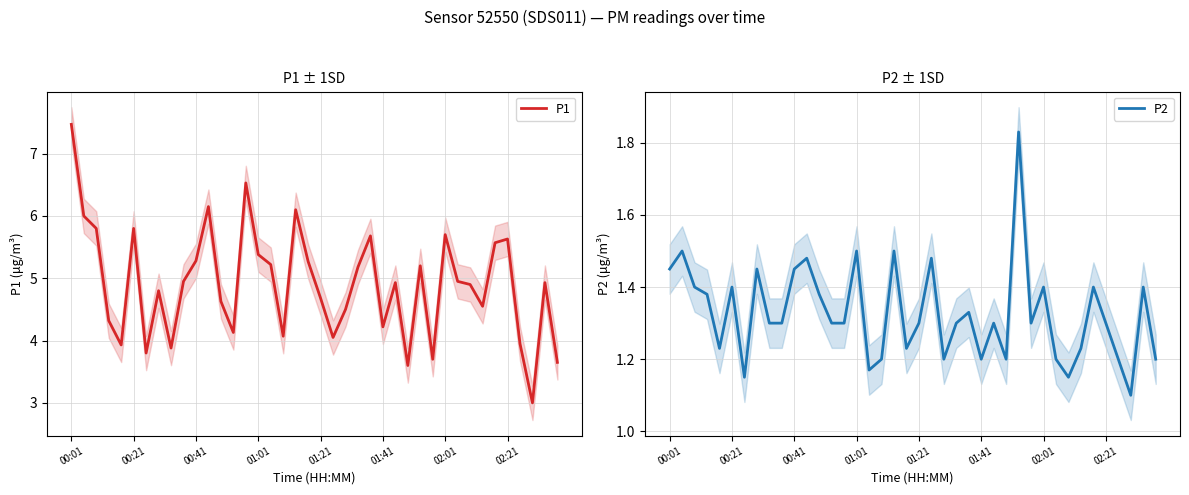

Which series changed the most between 19 and 29?

P1